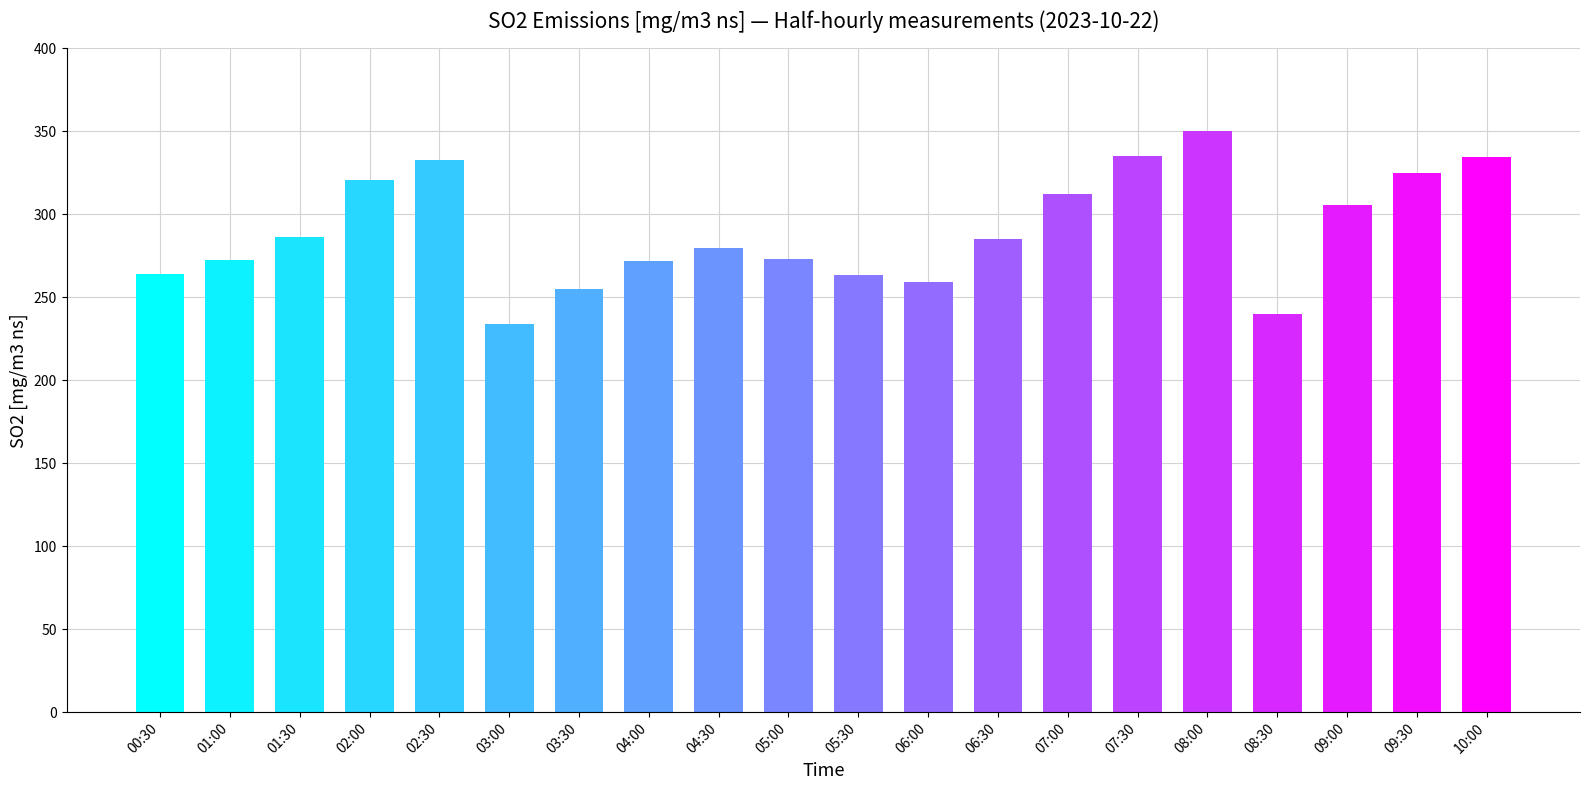

How many values are below 285?

10